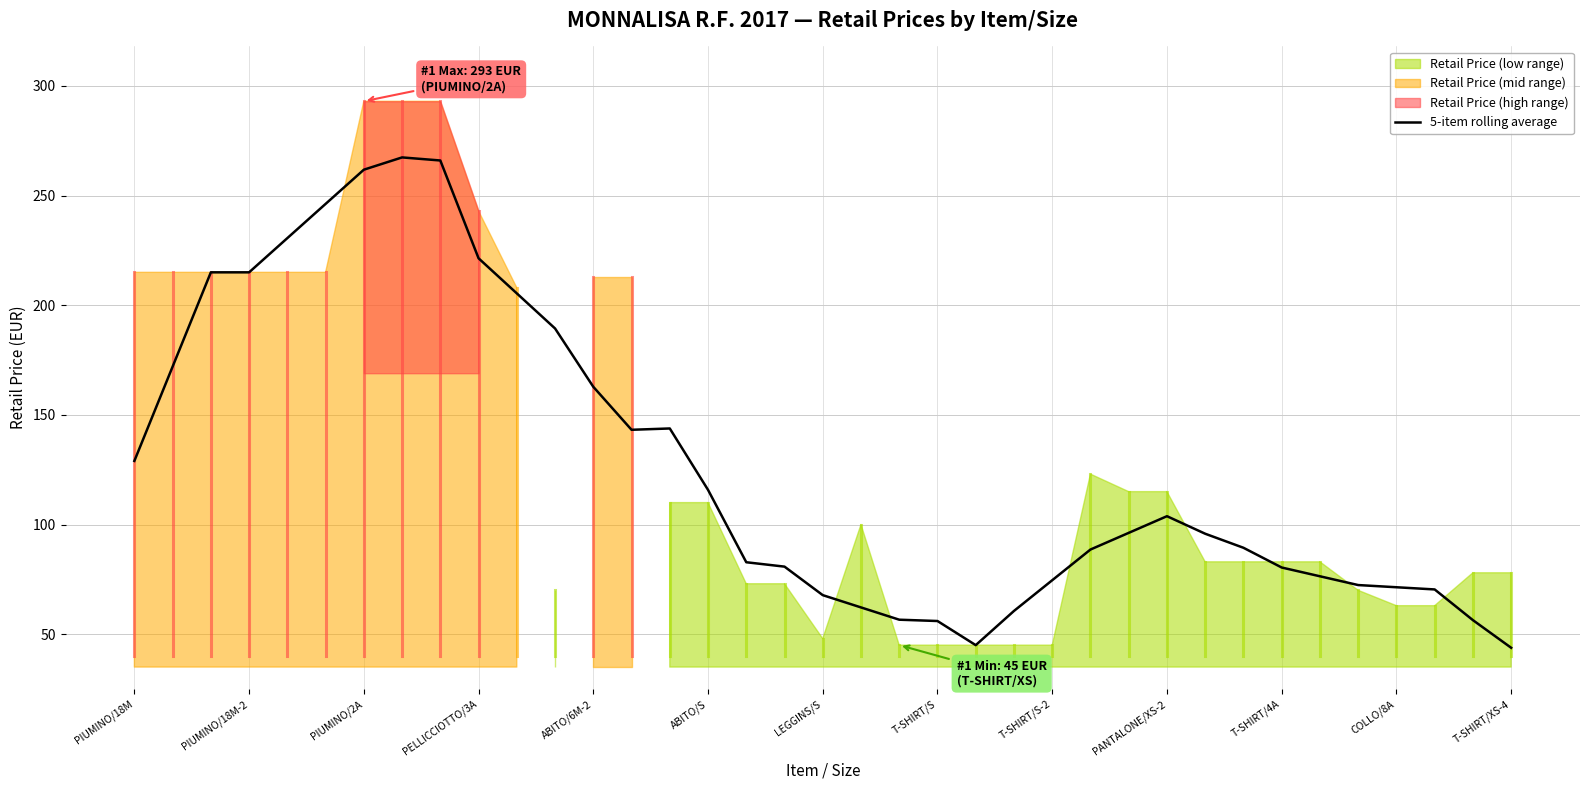

True or false: the data has more than 2 interior local peaks.

True